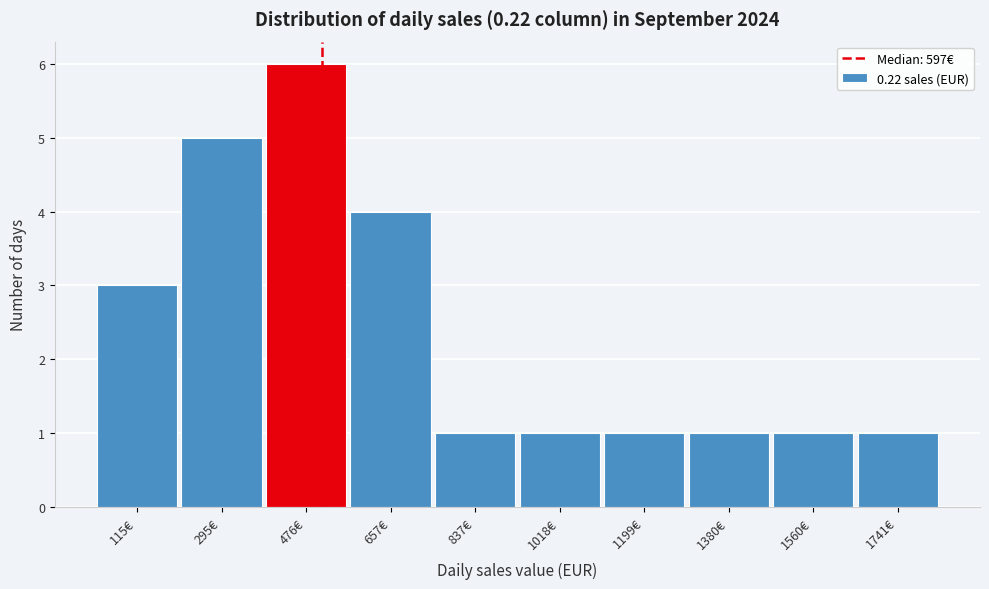

Reading left to right, what are all the values shown in this chart?

3	5	6	4	1	1	1	1	1	1